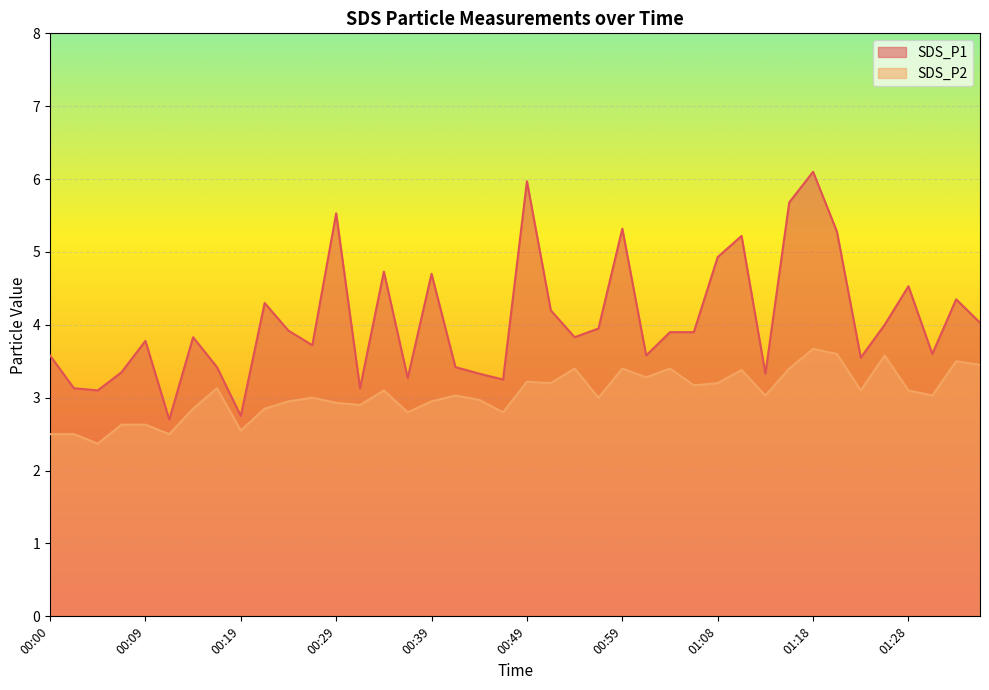

The value of SDS_P2 at 00:54 is 6.0. True or false?

False